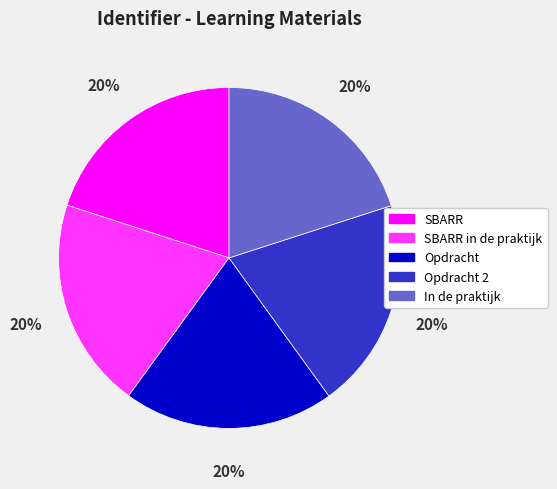

How many segments does this pie chart have?

5